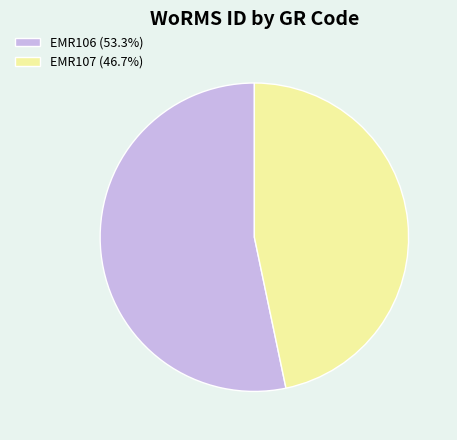

What is the largest slice in the pie chart?

EMR106